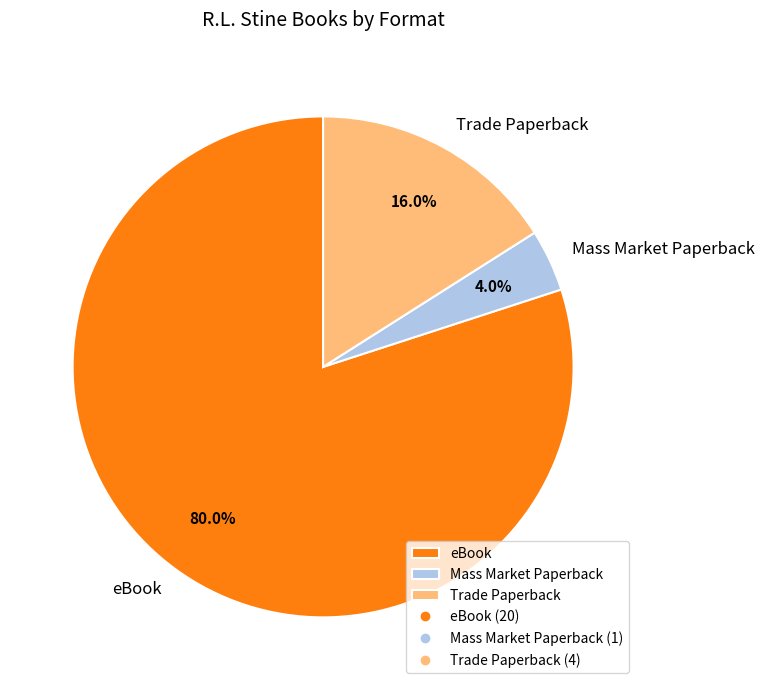

How much of the chart is everything except eBook?

20.0%